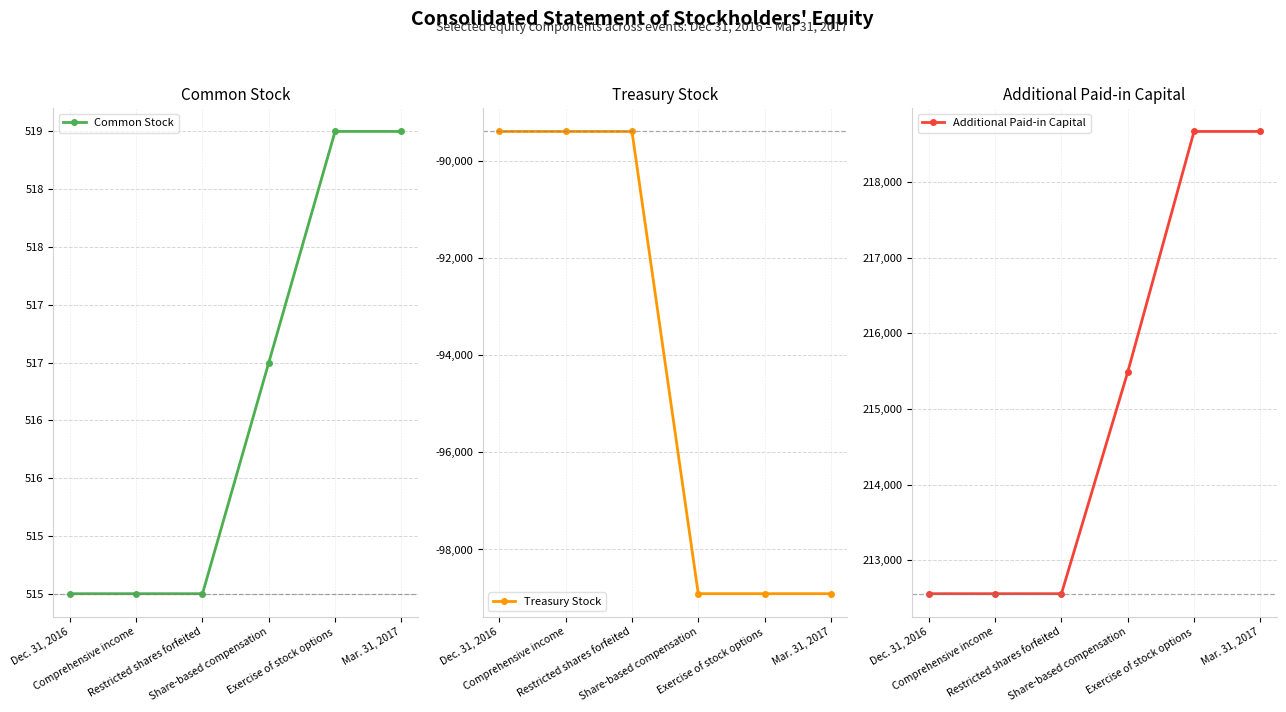

How many lines are shown in the chart?

3